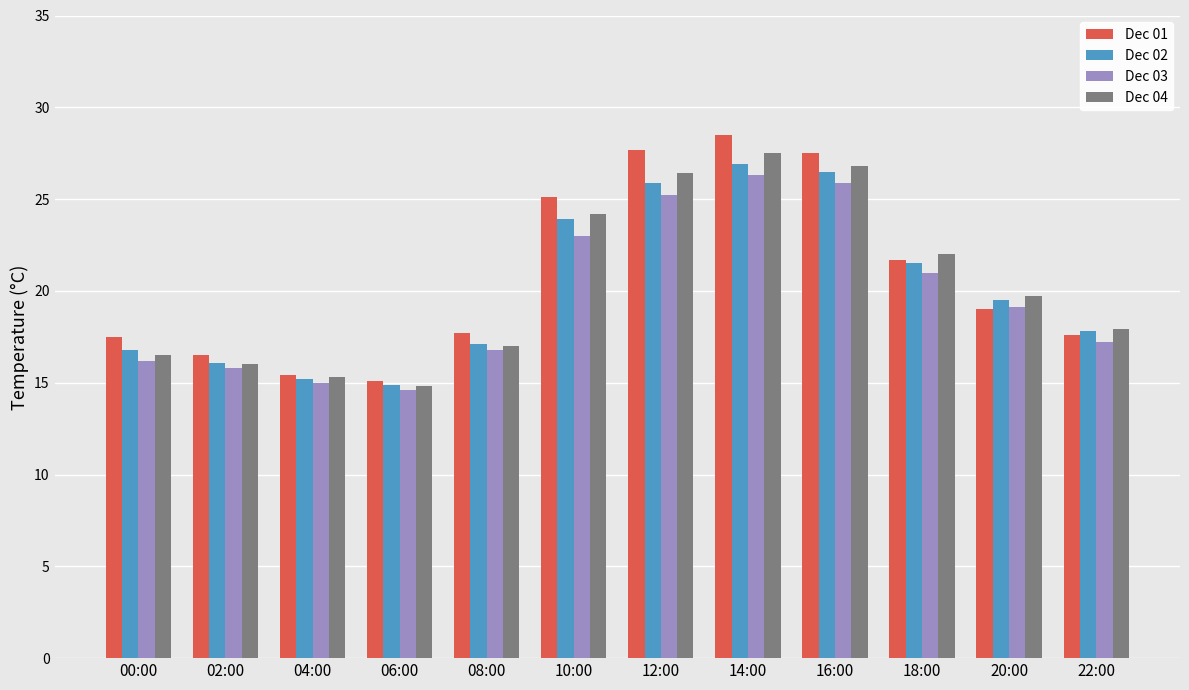

How many data points in Dec 02 are less than 19?

6